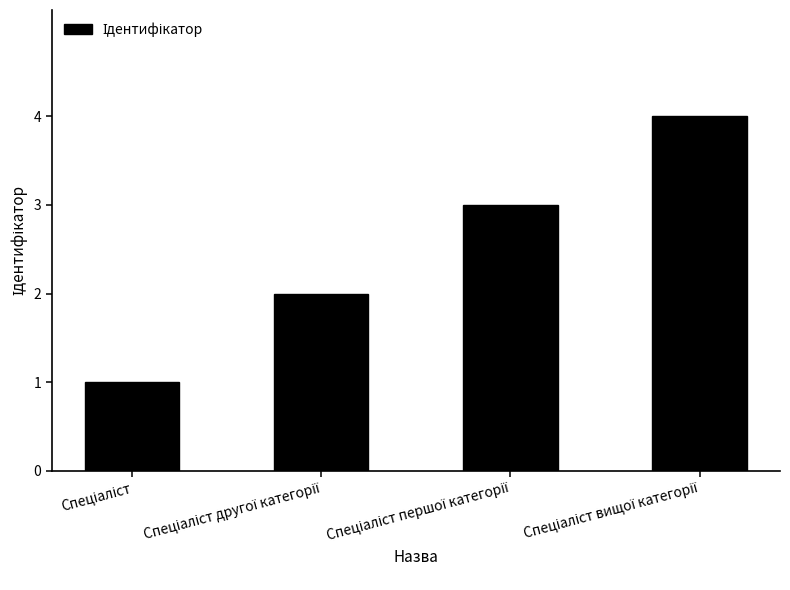

What is the greatest value displayed?

4